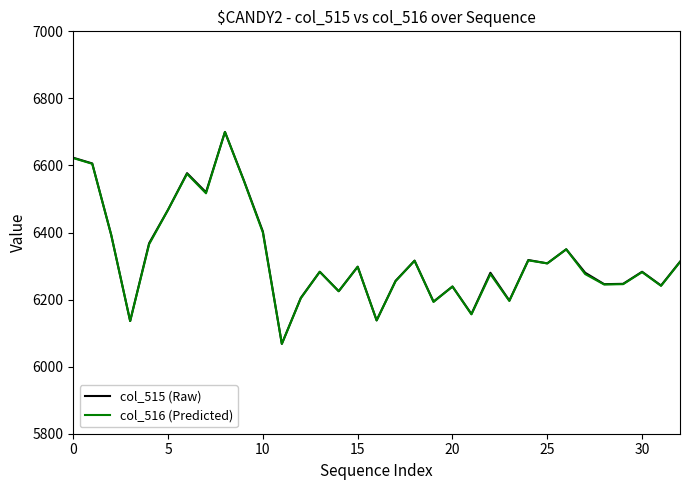

What is the maximum value shown in the chart?

6700